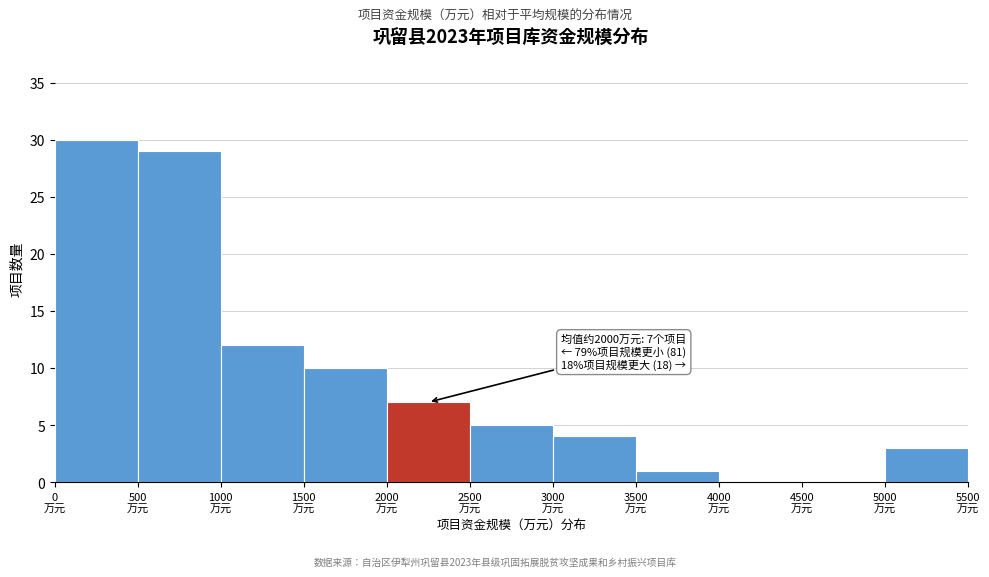

Over which range of the x-axis is the bar tallest?

0 to 500